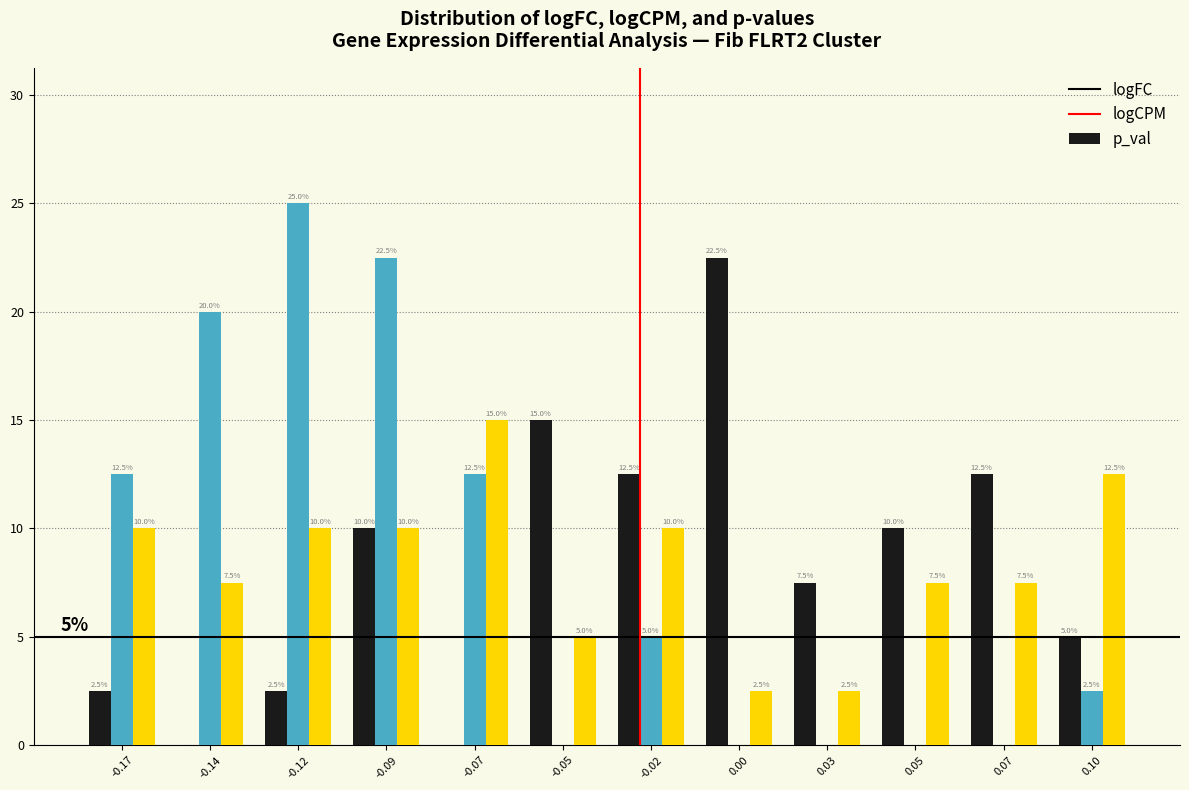

Reading right to left, what are all the values shown in this chart?

logFC: 0.10=5.0	0.07=12.5	0.05=10.0	0.03=7.5	0.00=22.5	-0.02=12.5	-0.05=15.0	-0.07=0.0	-0.09=10.0	-0.12=2.5	-0.14=0.0	-0.17=2.5
logCPM: 0.10=2.5	0.07=0.0	0.05=0.0	0.03=0.0	0.00=0.0	-0.02=5.0	-0.05=0.0	-0.07=12.5	-0.09=22.5	-0.12=25.0	-0.14=20.0	-0.17=12.5
p_val: 0.10=12.5	0.07=7.5	0.05=7.5	0.03=2.5	0.00=2.5	-0.02=10.0	-0.05=5.0	-0.07=15.0	-0.09=10.0	-0.12=10.0	-0.14=7.5	-0.17=10.0